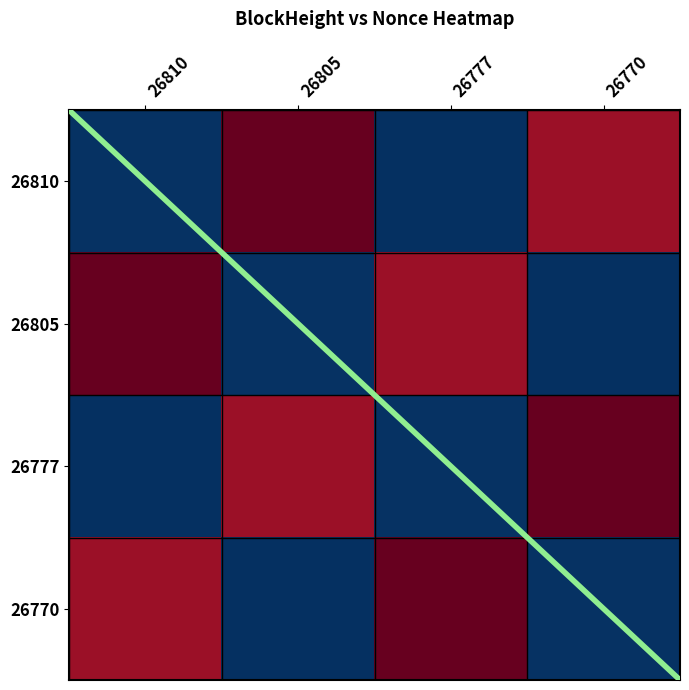

Which series has the largest total across all categories?

26810